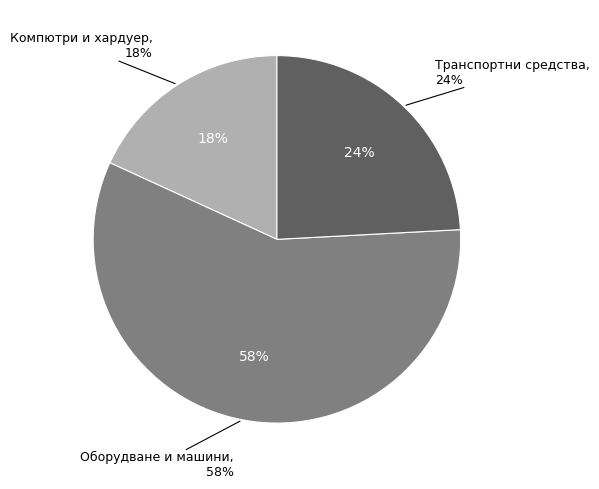

True or false: Транспортни средства accounts for 24% of the total.

True